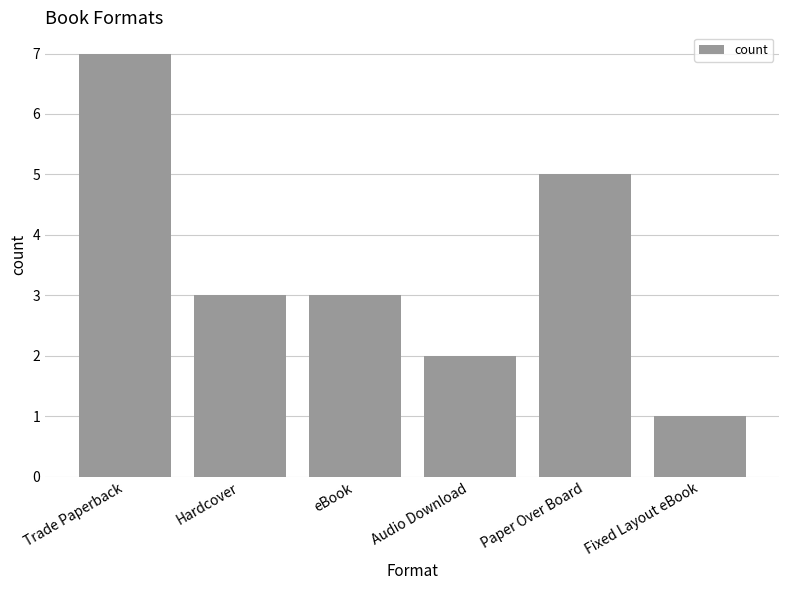

Approximately how many times larger is the value at eBook compared to Audio Download?

1.5